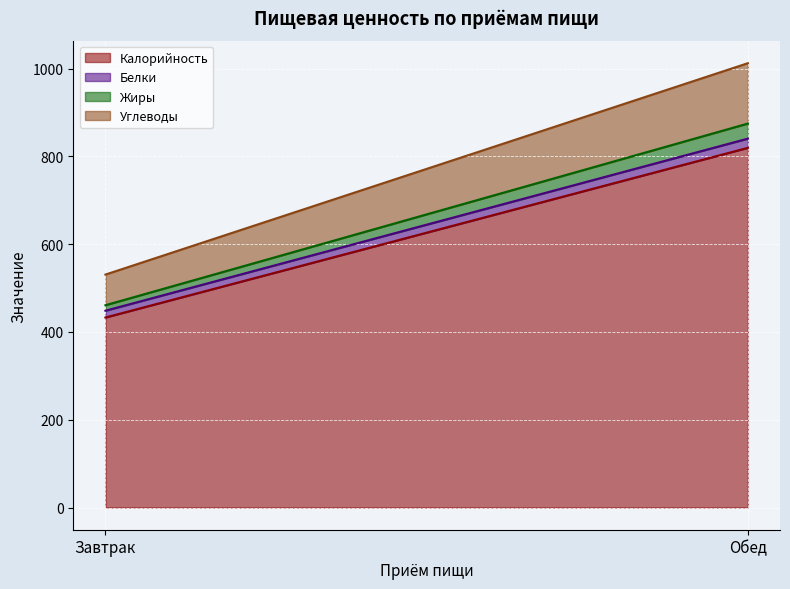

True or false: Калорийность has a value of 590.8 at Завтрак.

False